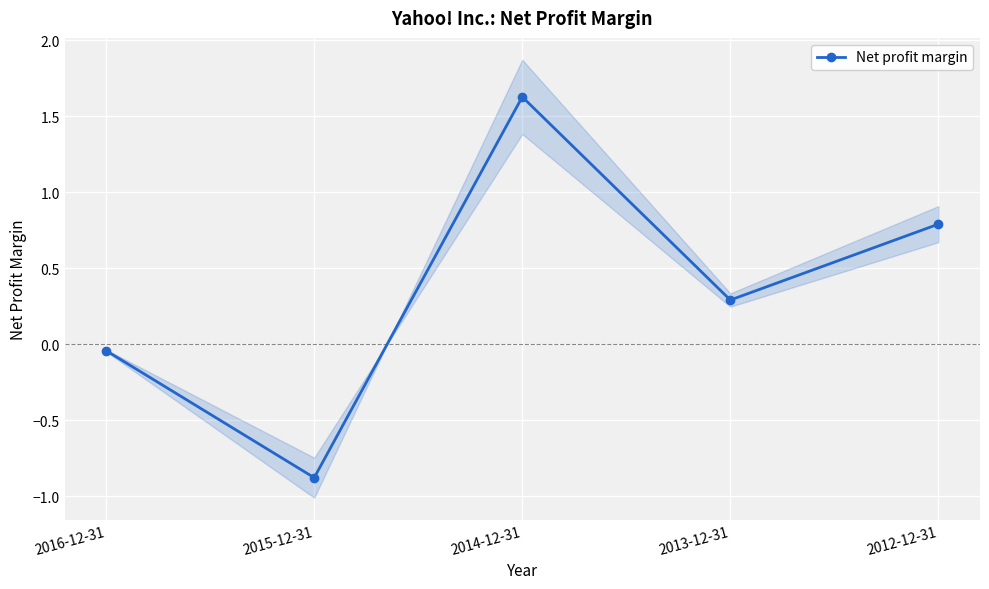

How many data points does each series have?

5